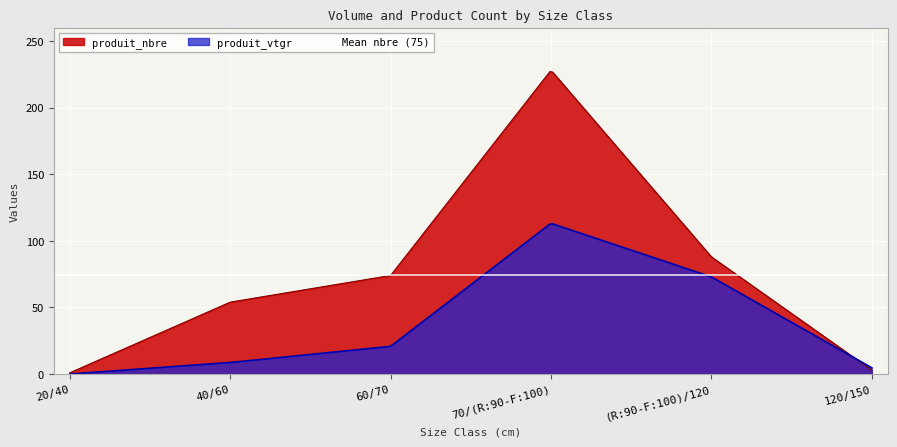

Is it true that produit_vtgr equals 0.1 at 20/40?

True